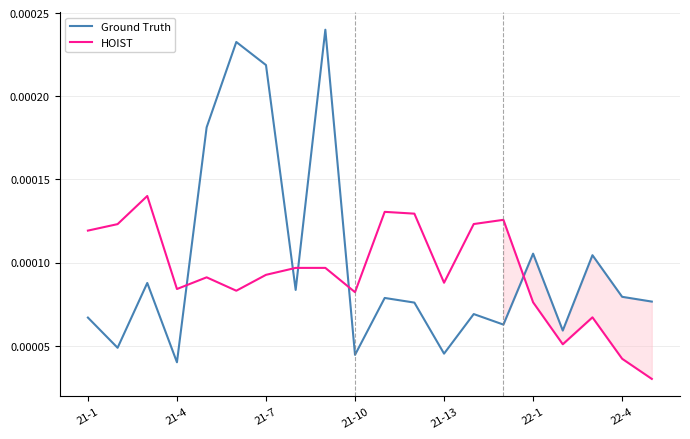

At which category is the sum across all series the highest?

8